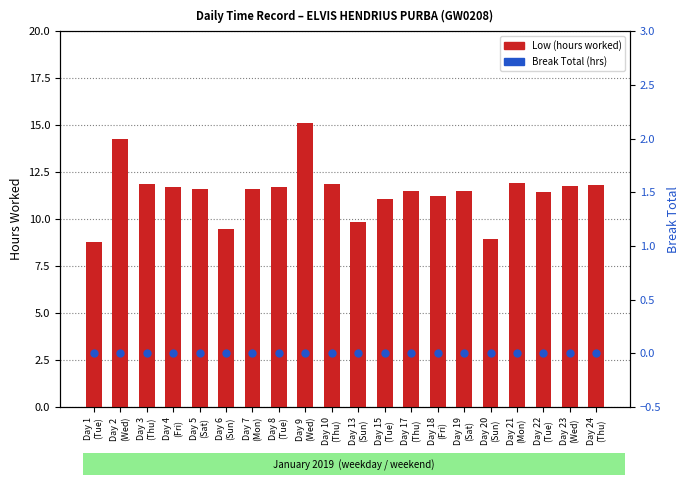

At which category is the sum across all series the highest?

Day 9
(Wed)